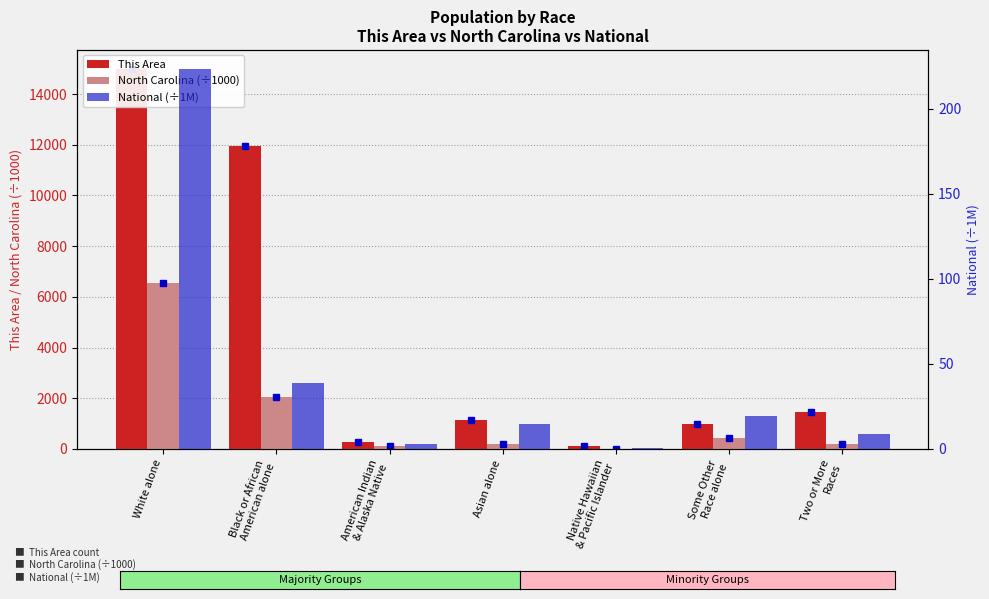

Reading left to right, what are all the values shown in this chart?

This Area: White alone=14991.0	Black or African
American alone=11956.0	American Indian
& Alaska Native=271.0	Asian alone=1137.0	Native Hawaiian
& Pacific Islander=125.0	Some Other
Race alone=987.0	Two or More
Races=1442.0
North Carolina (÷1000): White alone=6528.9	Black or African
American alone=2048.6	American Indian
& Alaska Native=122.1	Asian alone=209.0	Native Hawaiian
& Pacific Islander=6.6	Some Other
Race alone=414.0	Two or More
Races=206.2
National (÷1M): White alone=223.6	Black or African
American alone=38.9	American Indian
& Alaska Native=2.9	Asian alone=14.7	Native Hawaiian
& Pacific Islander=0.5	Some Other
Race alone=19.1	Two or More
Races=9.0